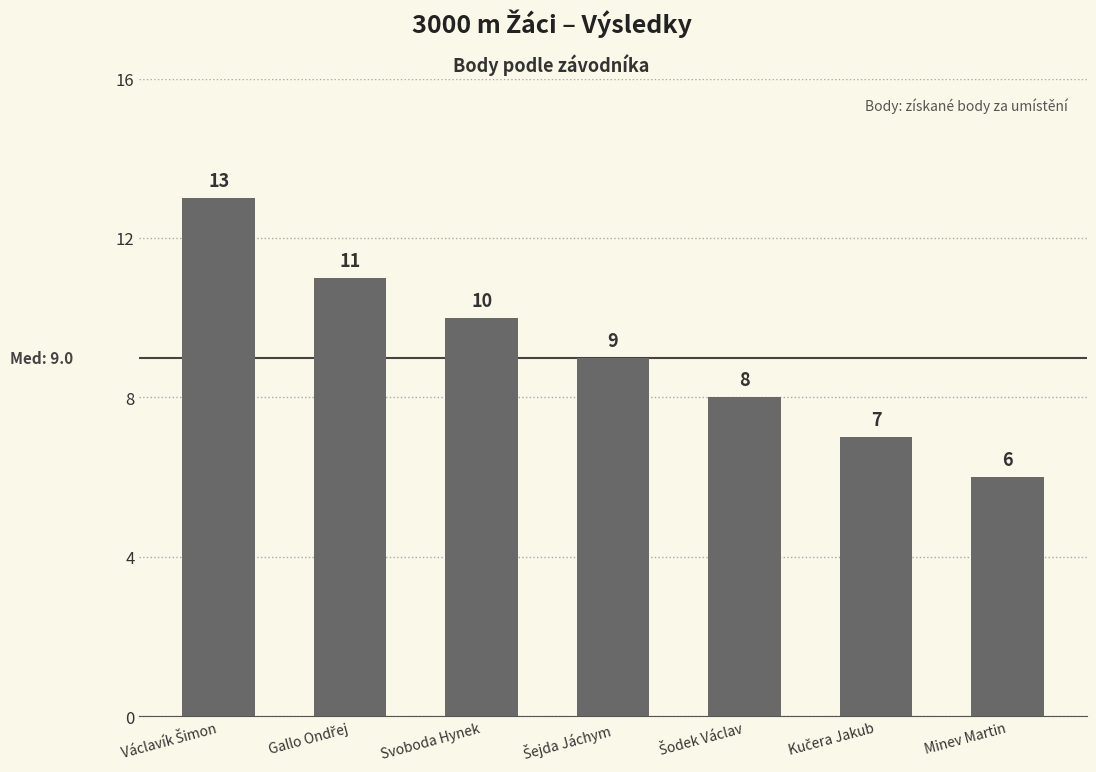

Reading left to right, what are all the values shown in this chart?

13	11	10	9	8	7	6